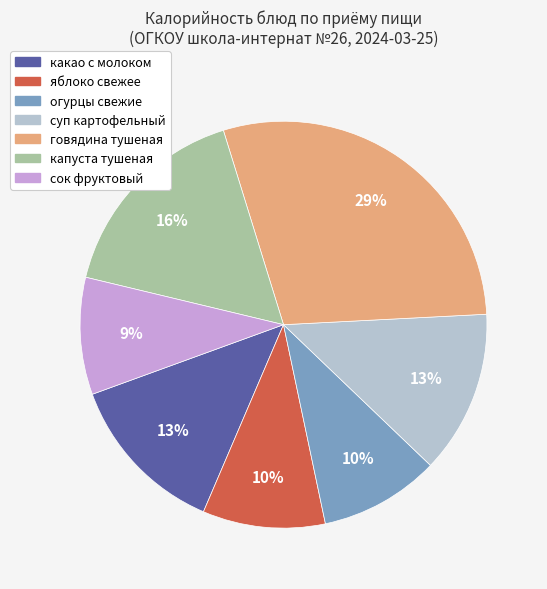

True or false: говядина тушеная accounts for 40% of the total.

False